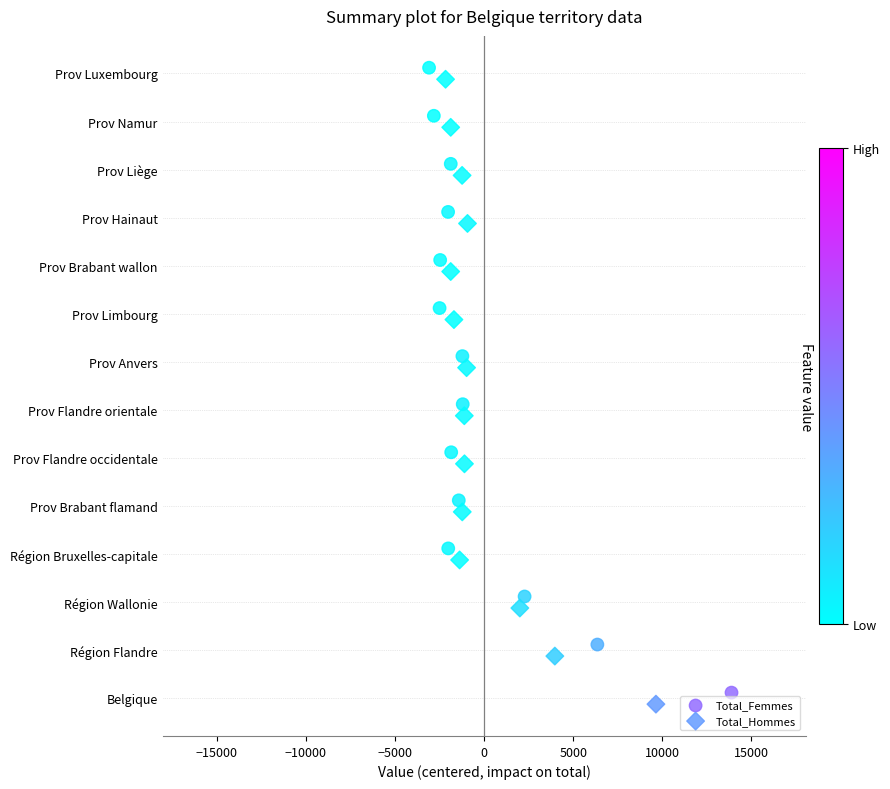

What are all the series names shown in the legend?

Total_Femmes, Total_Hommes